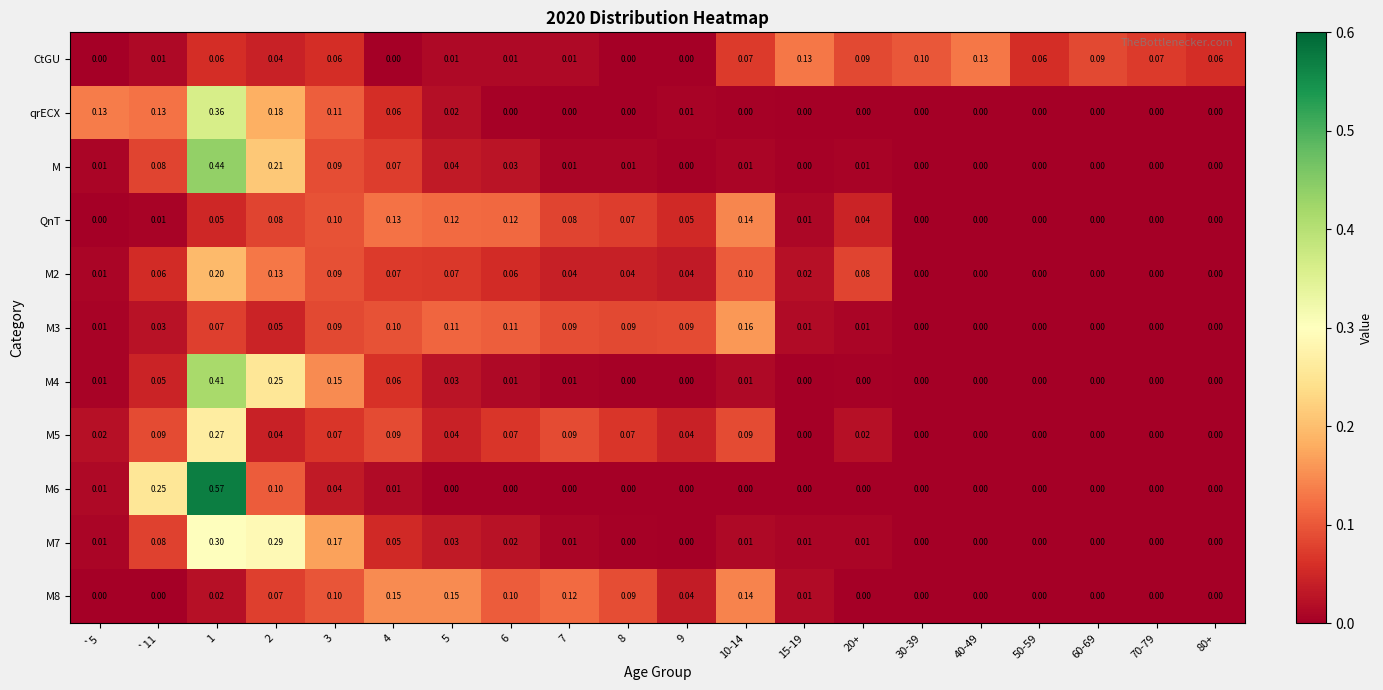

Is the value of M6 at 15-19 greater than the value of CtGU at 50-59?

No